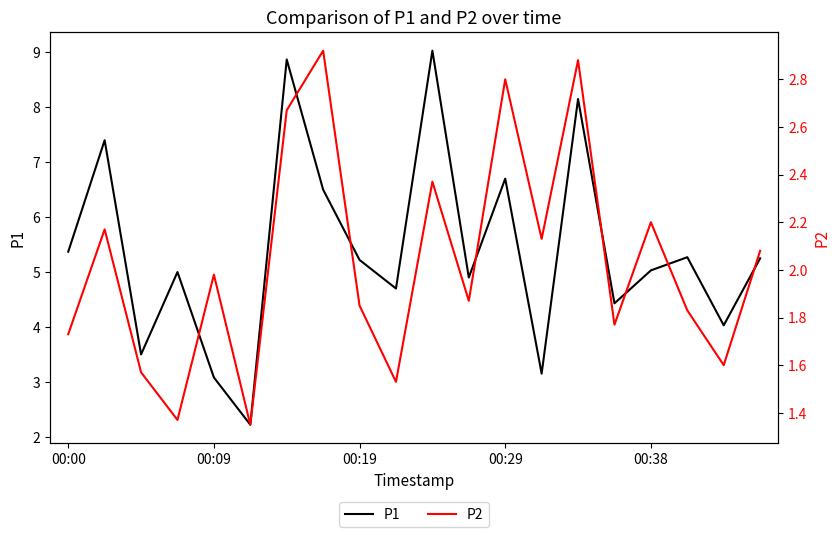

How many lines are shown in the chart?

2